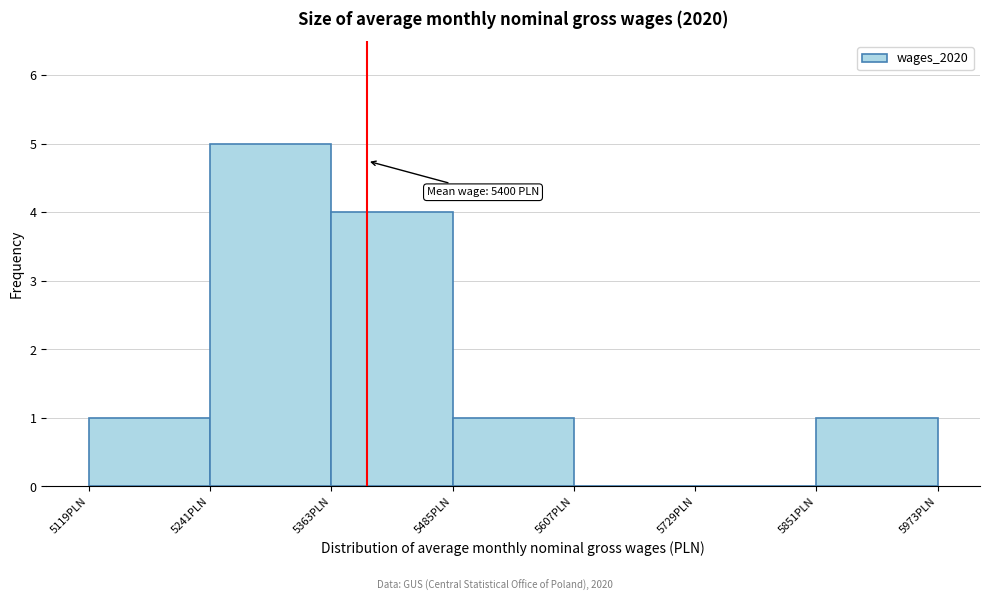

Which range on the x-axis has the tallest bar?

5240 to 5360